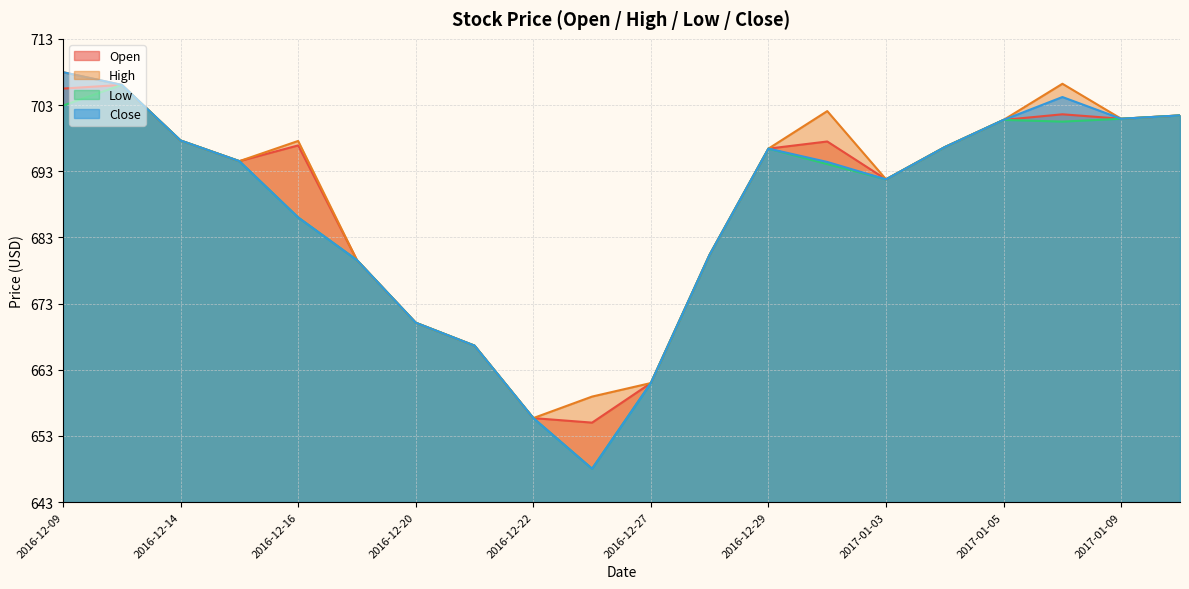

Reading left to right, extract all data points from this chart.

Open: 705.1	705.7	697.3	694.2	696.6	679.4	670.0	666.6	655.7	655.0	661.0	680.2	696.1	697.2	691.5	696.4	700.4	701.3	700.6	701.1
High: 707.6	705.7	697.3	694.2	697.3	679.4	670.0	666.6	655.7	658.9	661.0	680.2	696.1	701.8	691.5	696.4	700.4	705.9	700.6	701.1
Low: 702.6	705.7	697.3	694.2	685.8	679.4	670.0	666.6	655.7	648.1	661.0	680.2	696.1	693.8	691.5	696.4	700.4	700.2	700.6	701.1
Close: 707.6	705.7	697.3	694.2	685.8	679.4	670.0	666.6	655.7	648.1	661.0	680.2	696.1	694.1	691.5	696.4	700.4	703.9	700.6	701.1